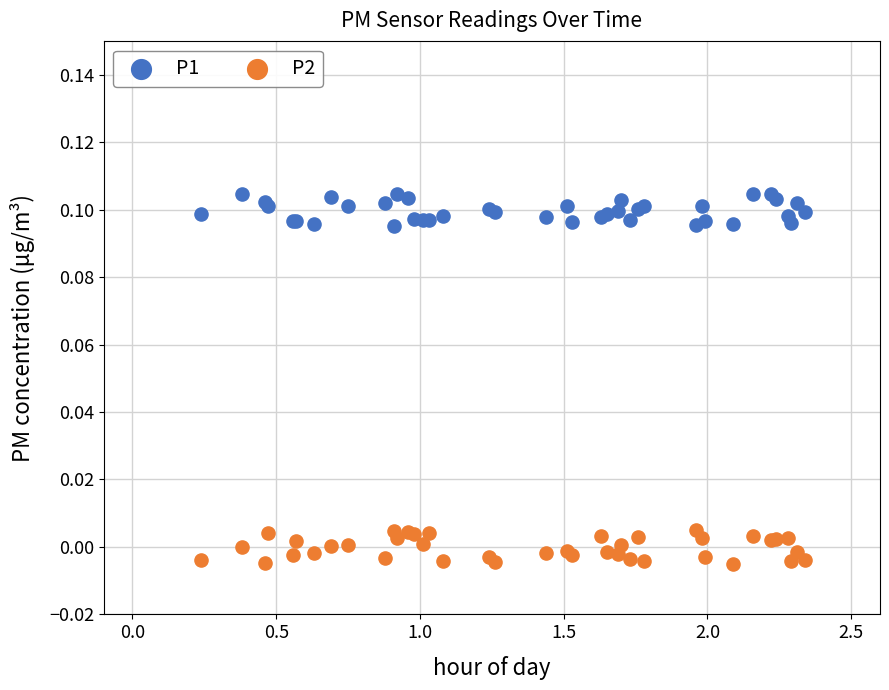

What is the X range (max minus min) for the scatter plot?

2.1